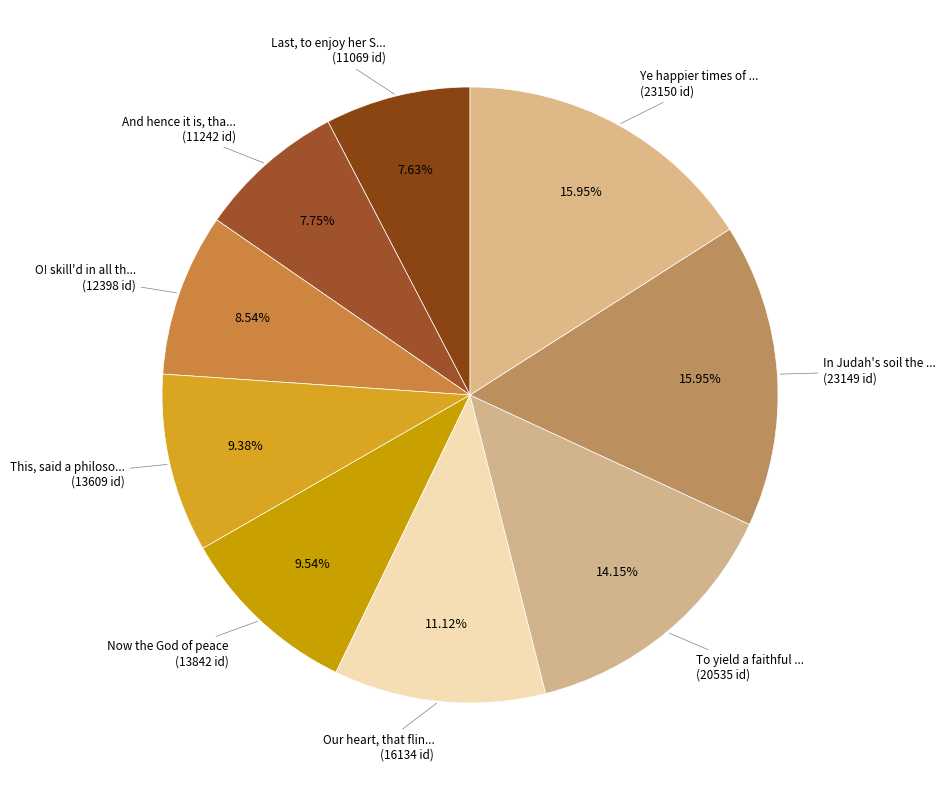

Which slice is the smallest?

Last, to enjoy her Sense